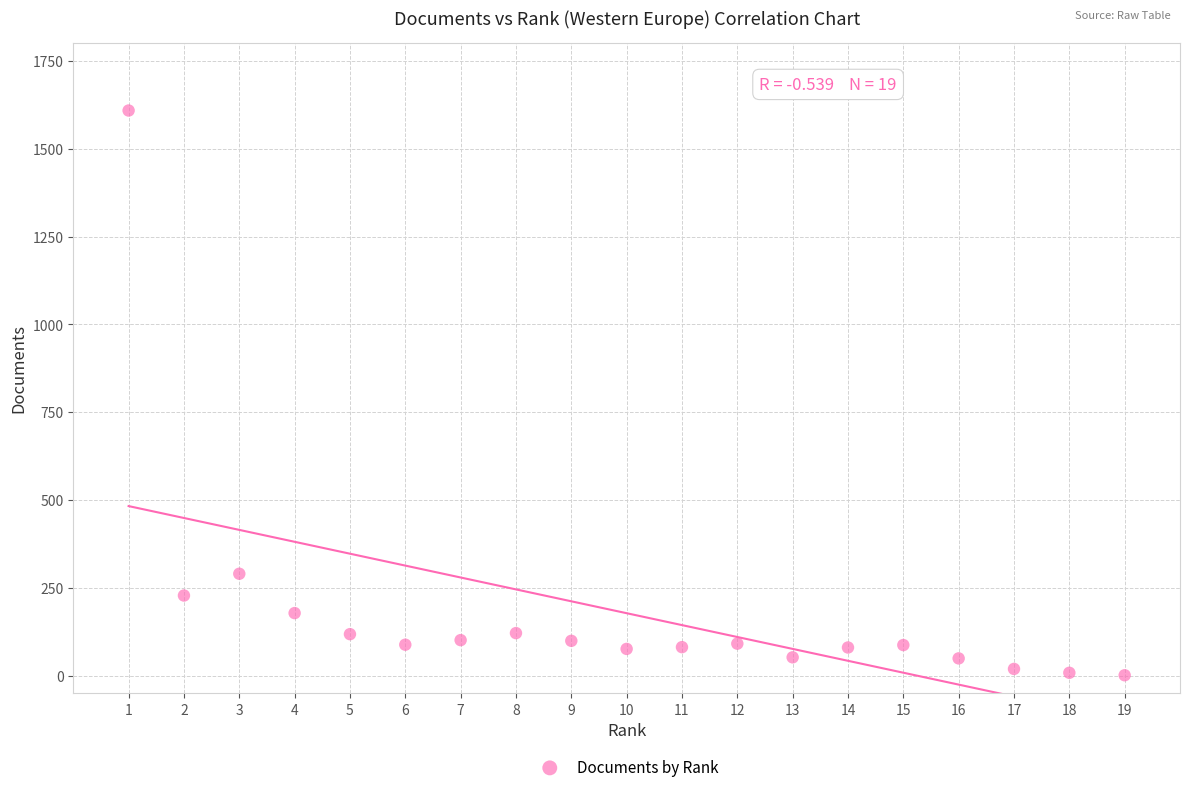

What is the range of X values (max minus min)?

18